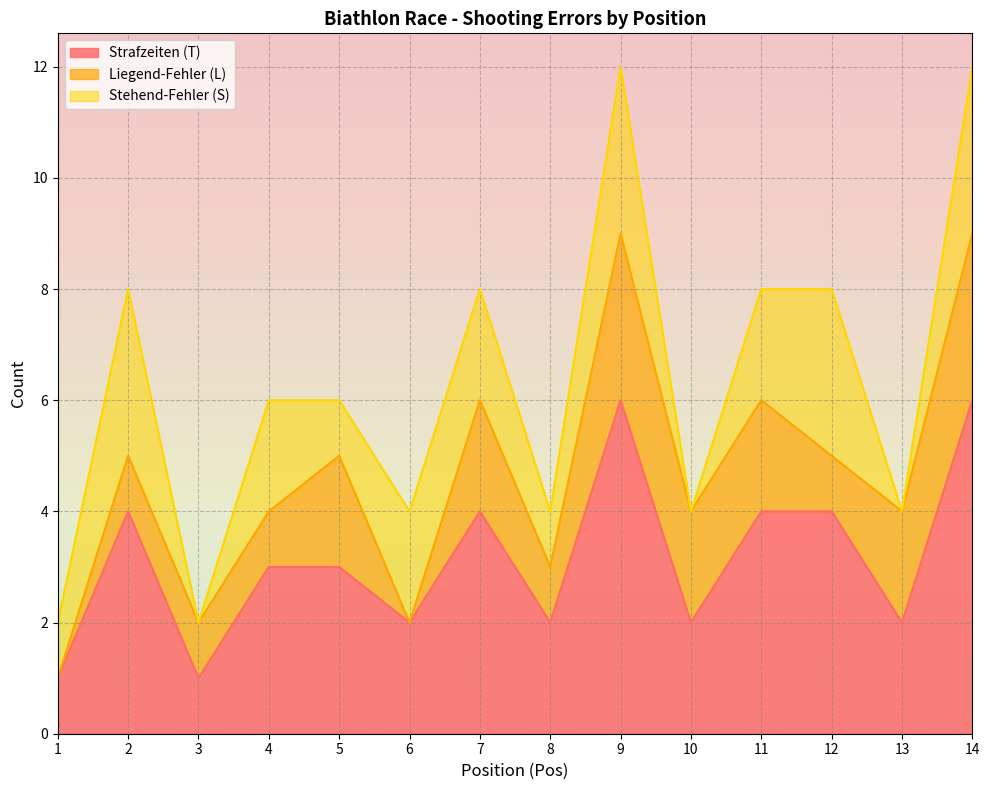

Where is Strafzeiten (T) nearest to the value 3?

4